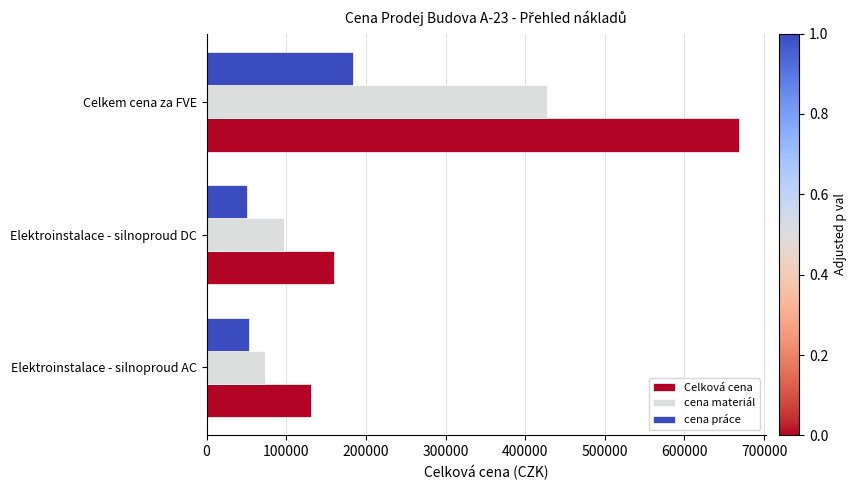

What is the smallest value displayed?

50500